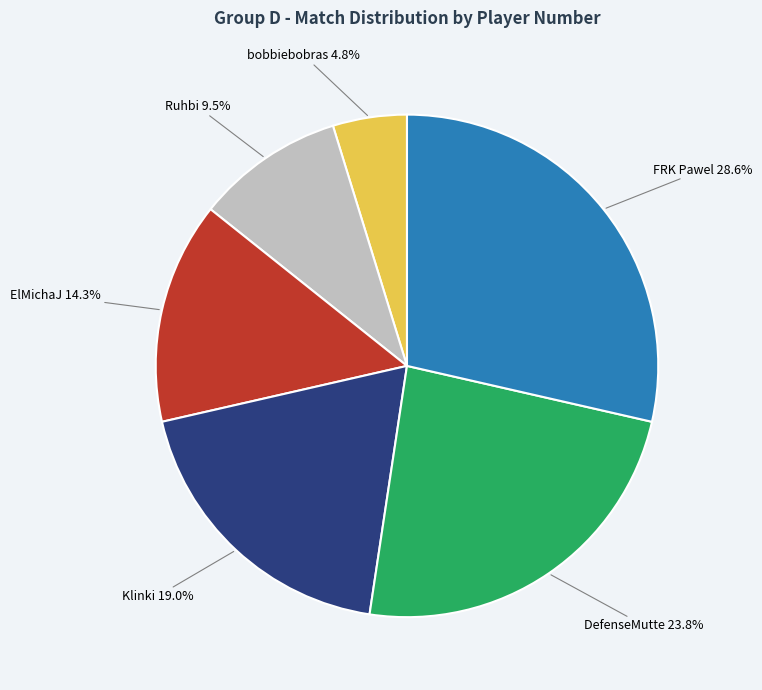

Which slice is the smallest?

bobbiebobras